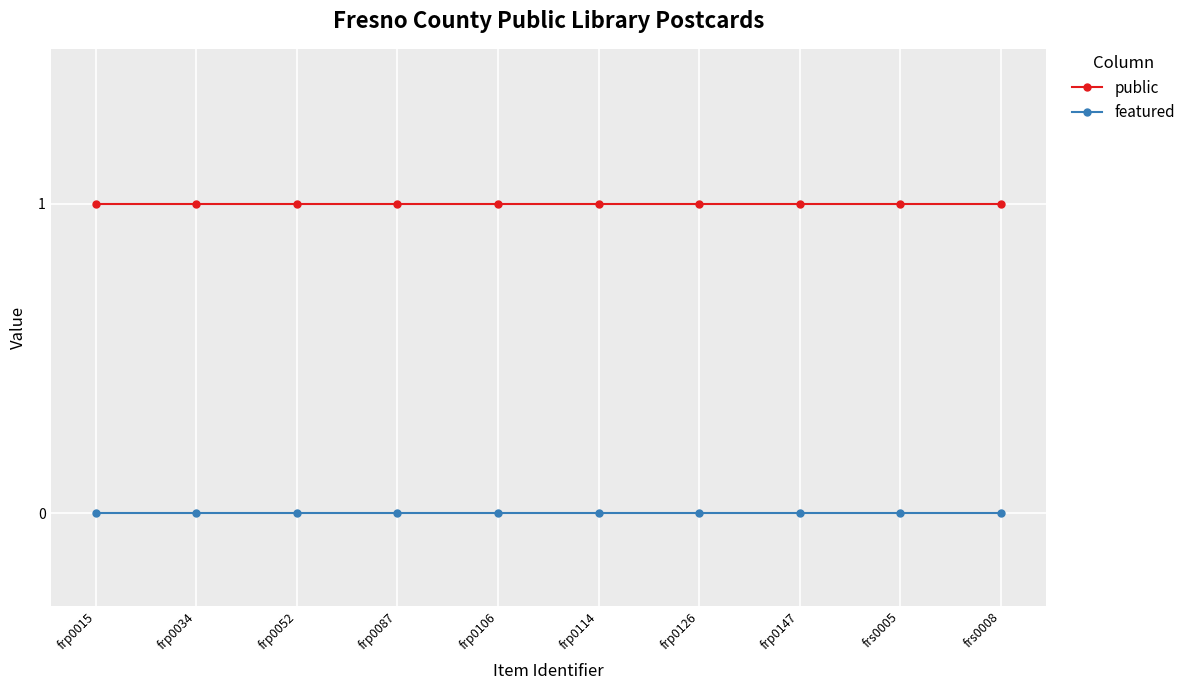

Is the value of featured at frs0008 greater than the value of public at frp0087?

No